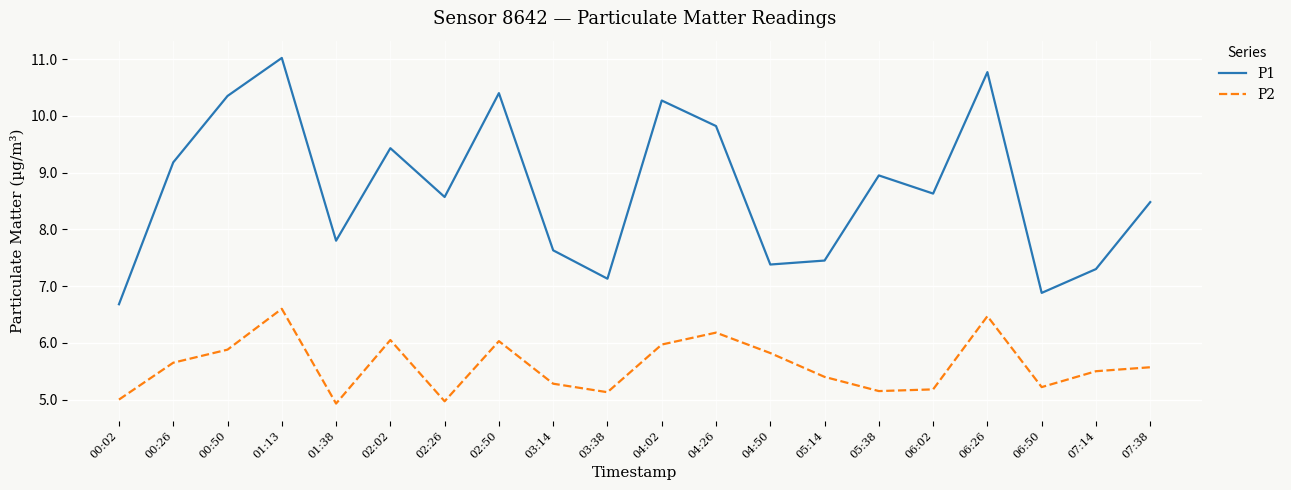

Rank the series by their maximum value, from lowest to highest.

P2, P1